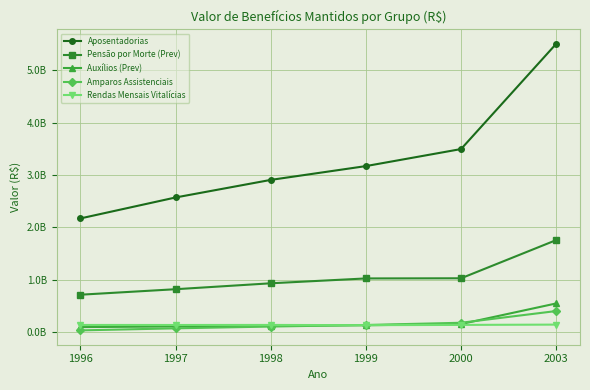

What is the value of the Aposentadorias point at the 6th from the left?

5501975116